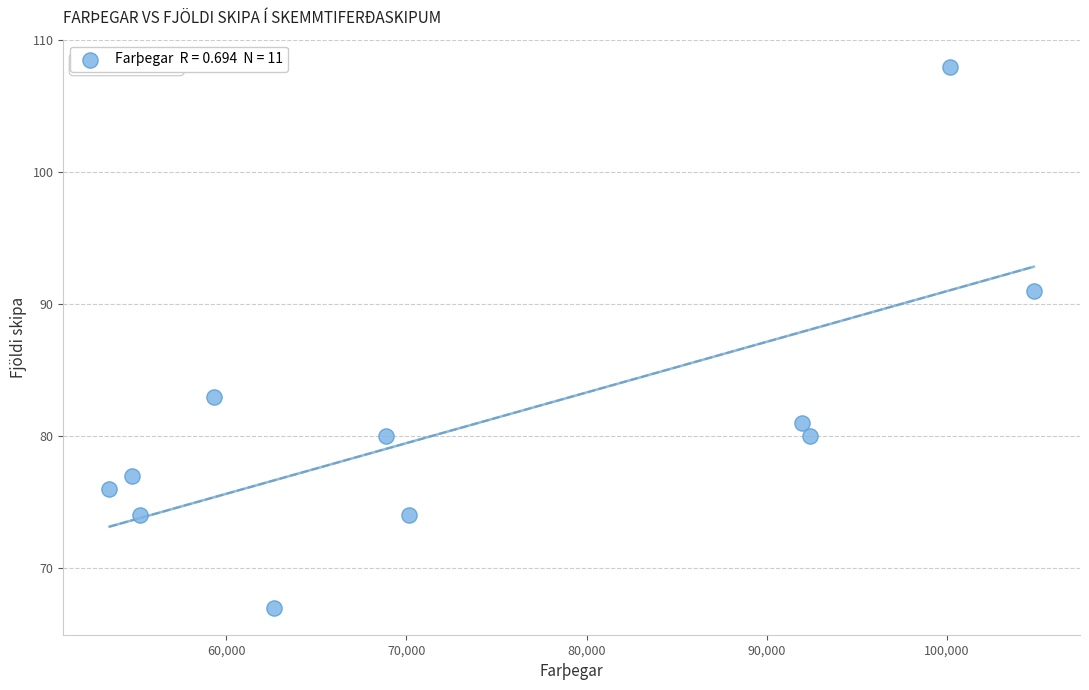

What is the range of Y values (max minus min)?

41